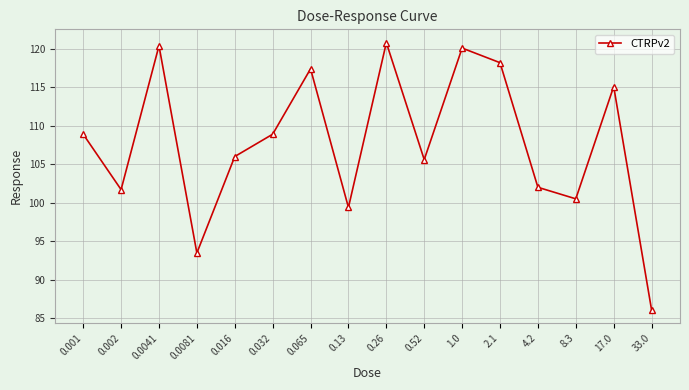

How many values are below 108?

8